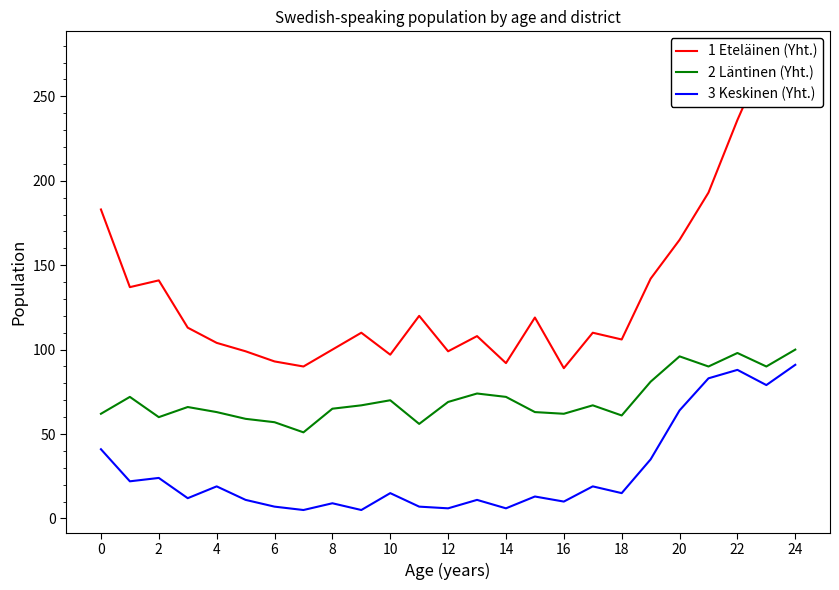

What is the sum of the 3 Keskinen (Yht.) values at 18 and 16?

25